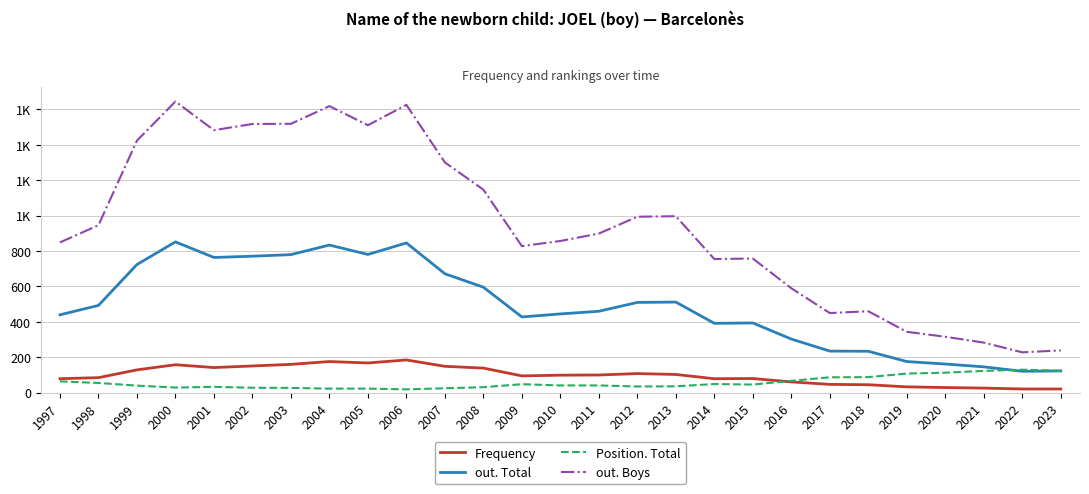

Is this an area chart (filled region under the line)?

No